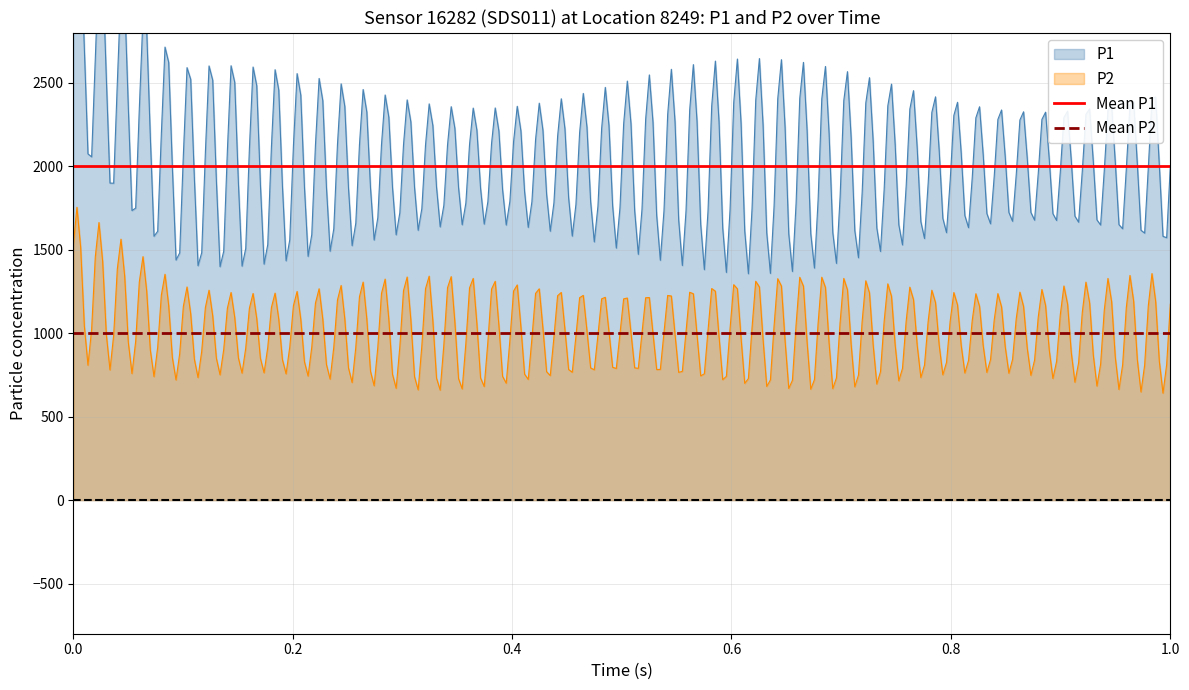

Does the chart have visible grid lines?

Yes